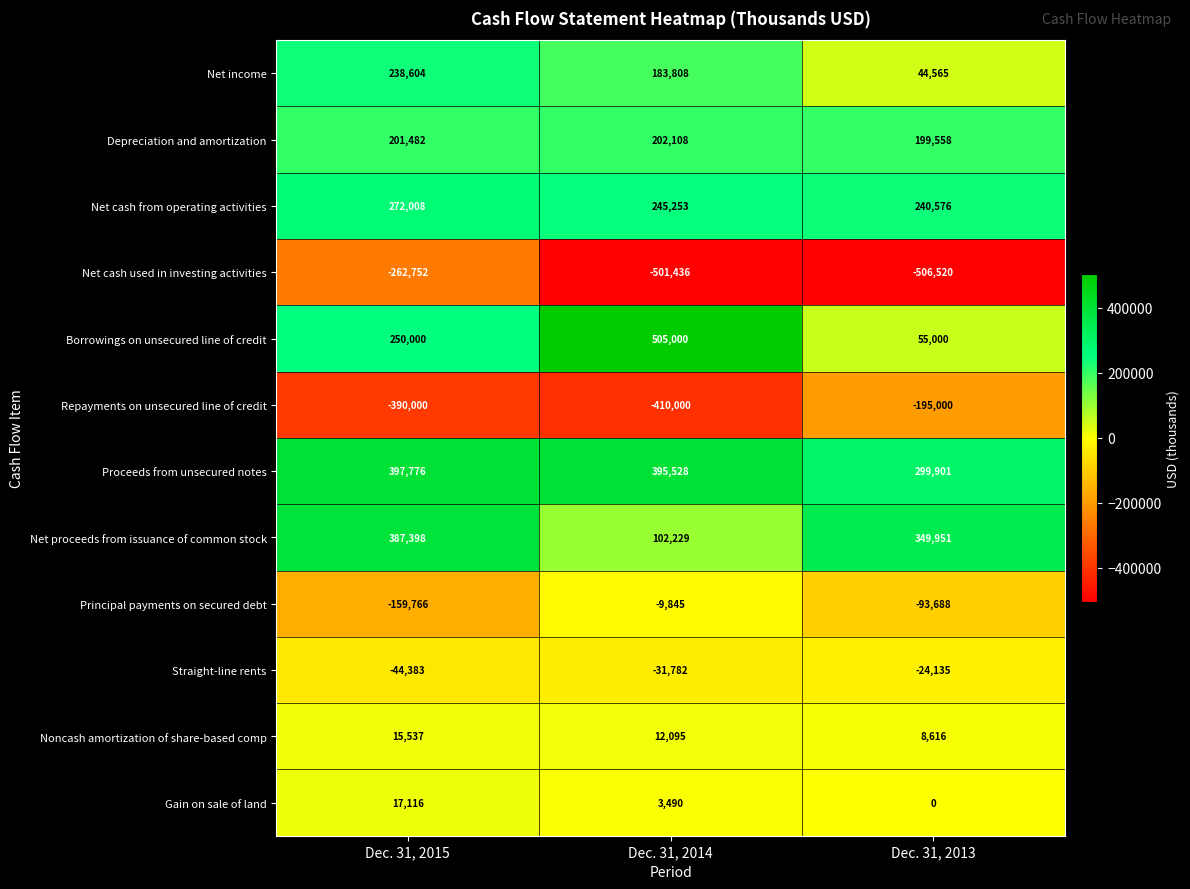

The value of Net proceeds from issuance of common stock at Dec. 31, 2013 is 230281. True or false?

False